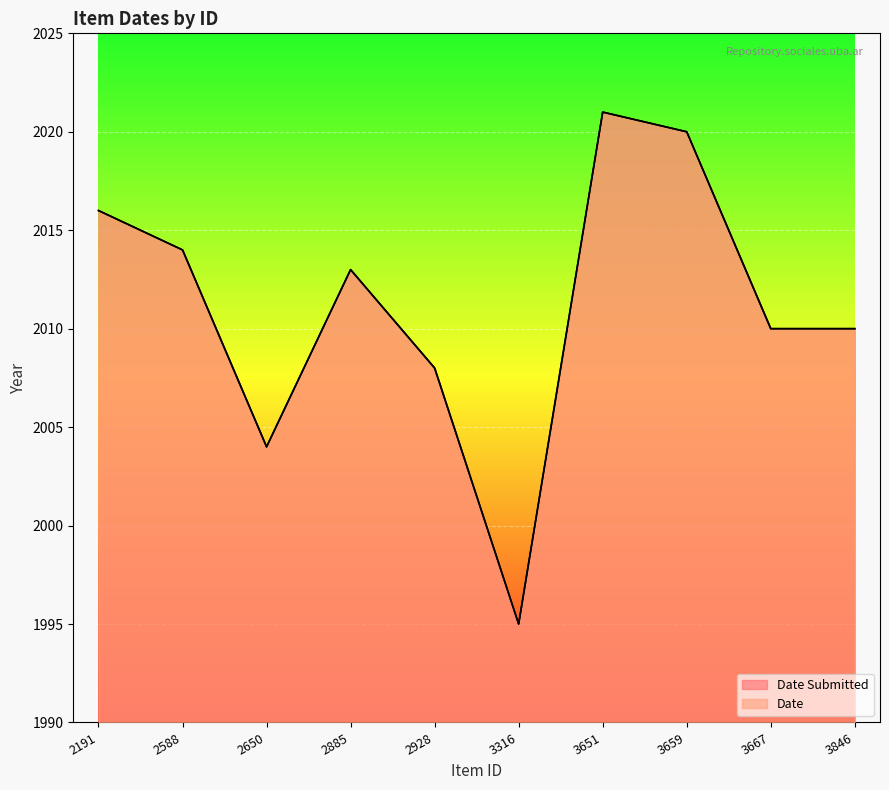

List the series in order of their peak value, lowest first.

Date Submitted, Date